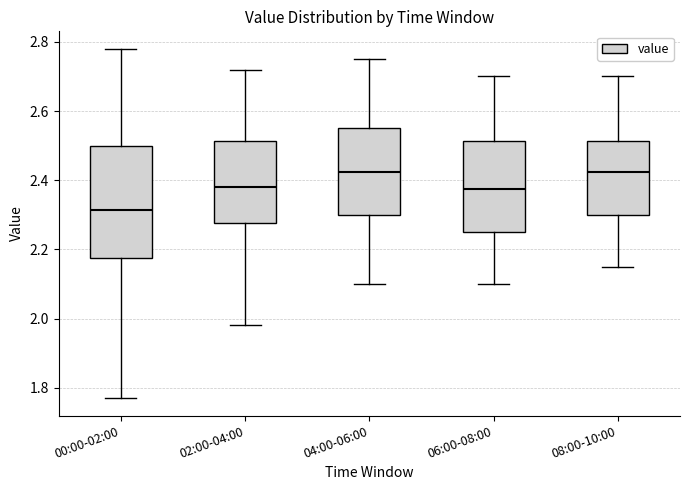

Reading left to right, read every box against the y-axis: the position of its median line, the range the box covers, and the ends of its whiskers. The values are not printed on the chart, so give them approximately, as read against the axis.

00:00-02:00: median 2.32, box 2.18 to 2.50, whiskers 1.78 to 2.78
02:00-04:00: median 2.38, box 2.28 to 2.52, whiskers 1.98 to 2.72
04:00-06:00: median 2.42, box 2.30 to 2.56, whiskers 2.10 to 2.76
06:00-08:00: median 2.38, box 2.26 to 2.52, whiskers 2.10 to 2.70
08:00-10:00: median 2.42, box 2.30 to 2.52, whiskers 2.16 to 2.70